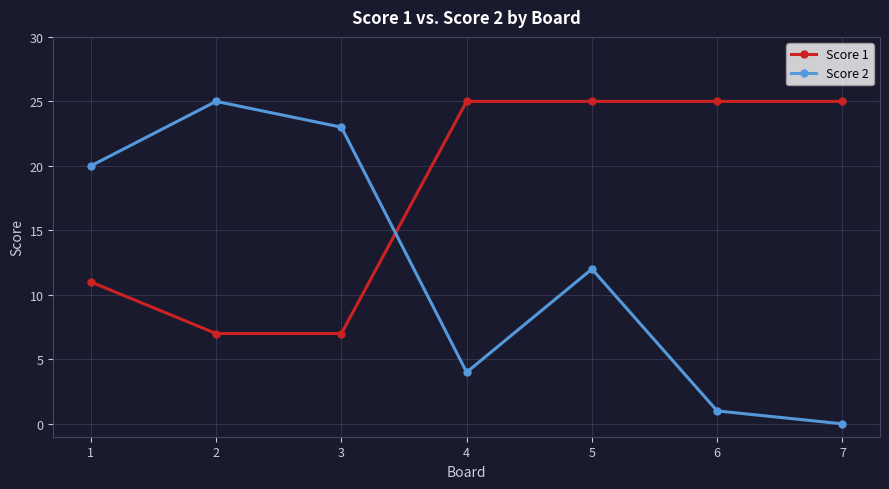

How many lines are shown in the chart?

2